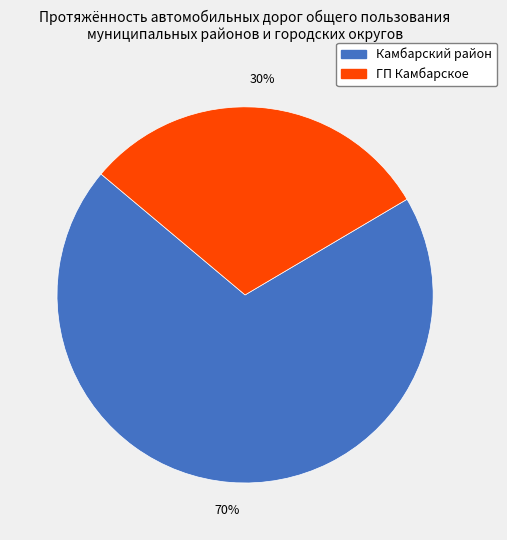

To the nearest percent, what is the combined percentage of ГП Камбарское and Камбарский район?

100%